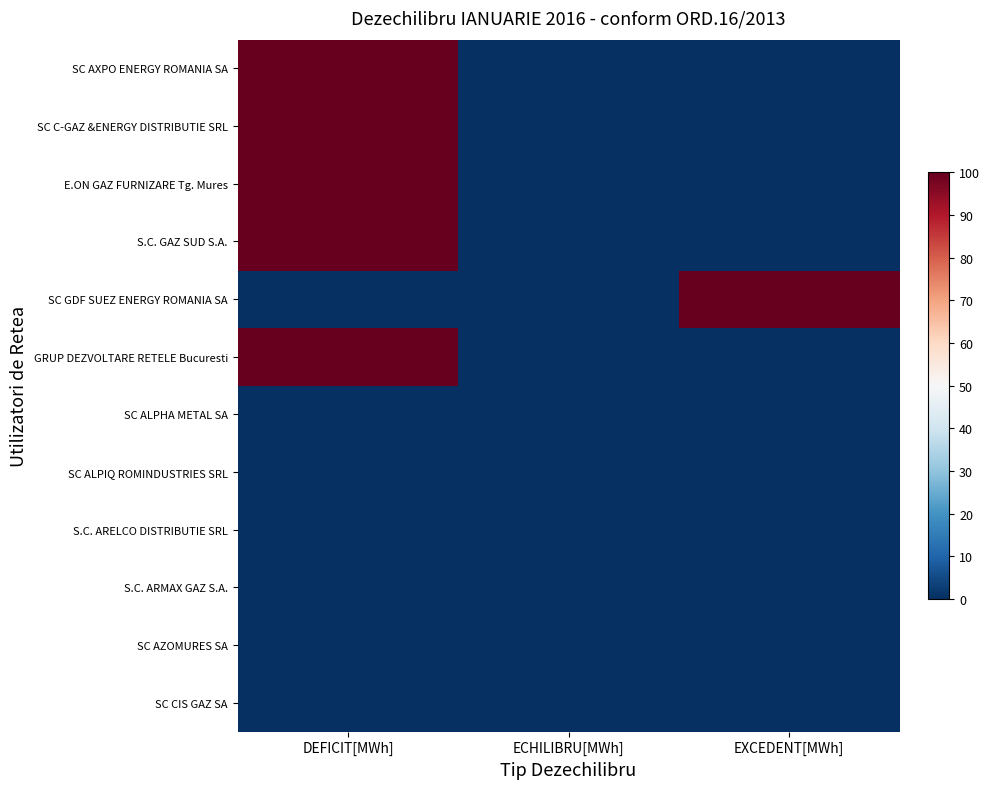

Is it true that SC C-GAZ &ENERGY DISTRIBUTIE SRL equals 0 at EXCEDENT[MWh]?

True